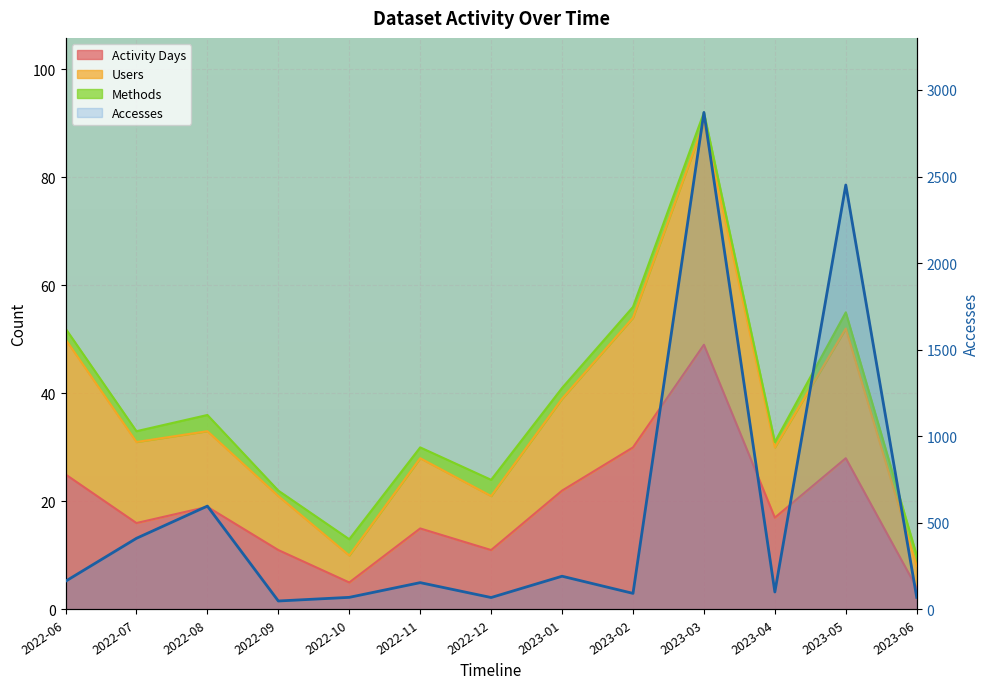

How many data points are less than 155?

6